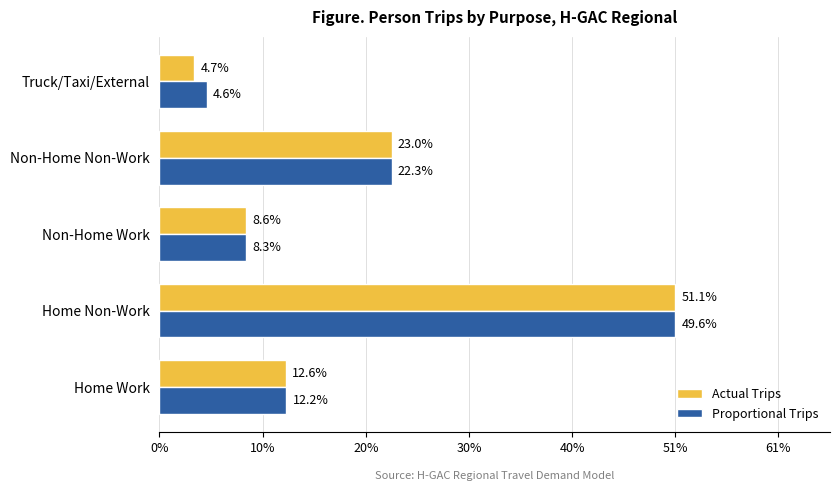

What are all the series names shown in the legend?

Actual Trips, Proportional Trips